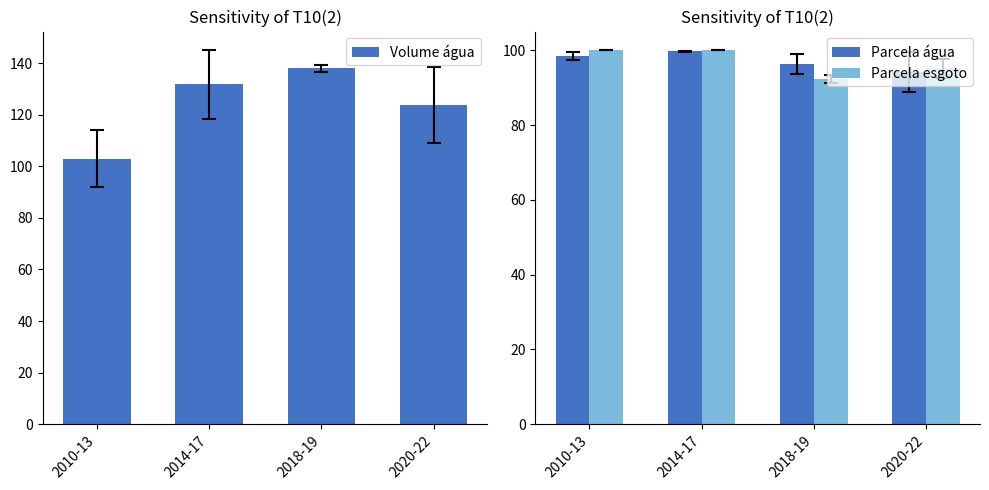

What is the label of the 4th bar from the right?

2010-13